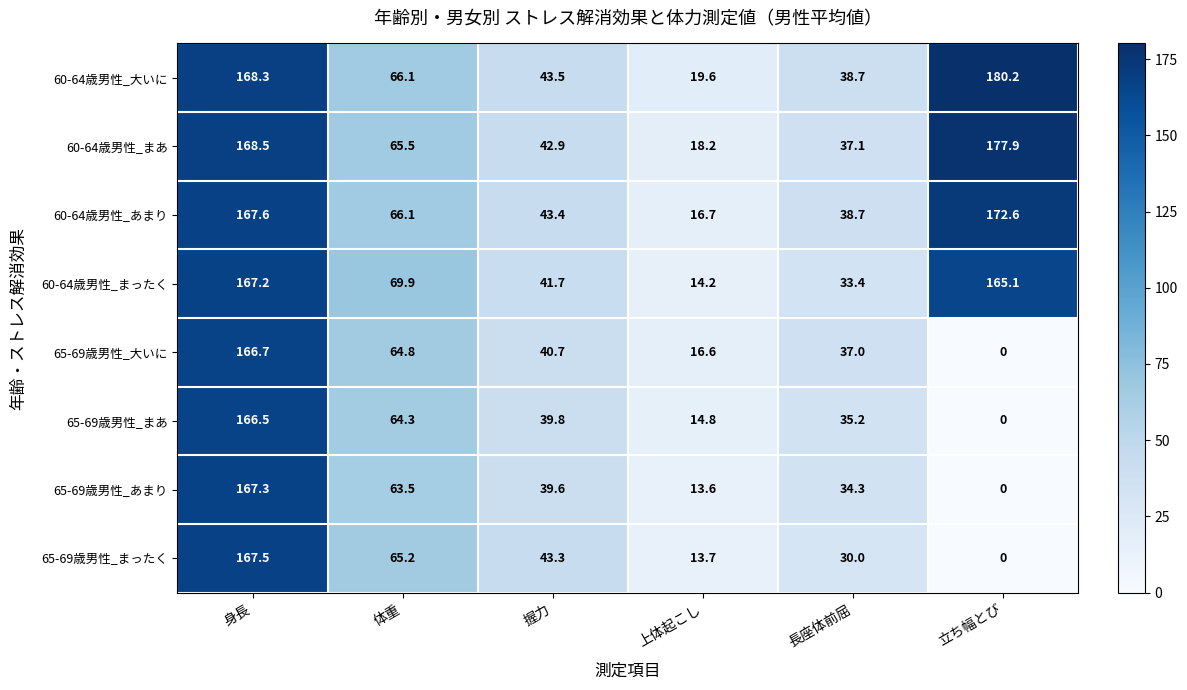

Where is 60-64歳男性_大いに nearest to the value 99?

体重